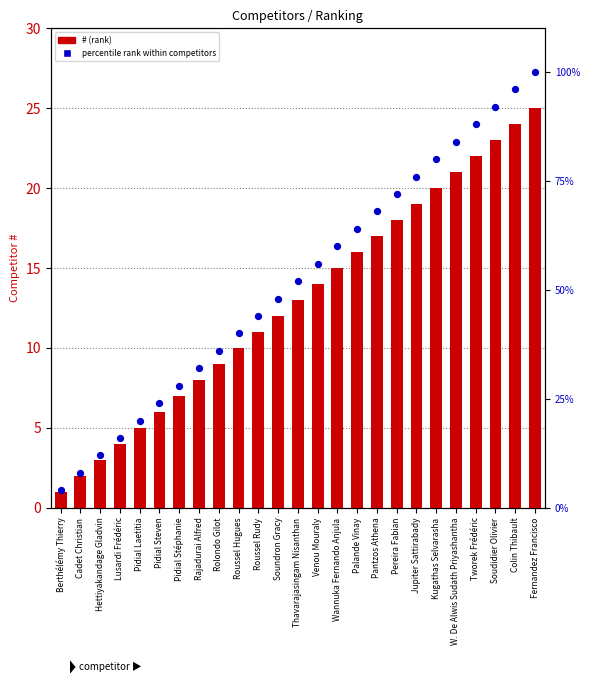

Which series has the largest Y range (max minus min)?

percentile rank within competitors